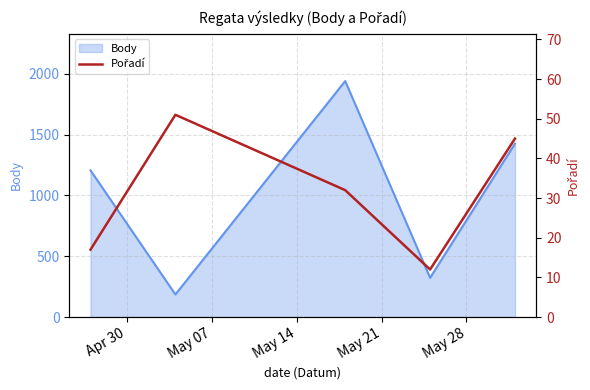

Does the chart have visible grid lines?

Yes